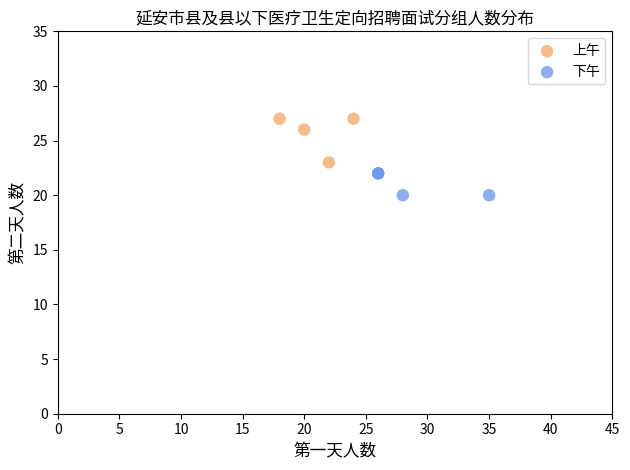

Which series contains the lowest Y value?

下午